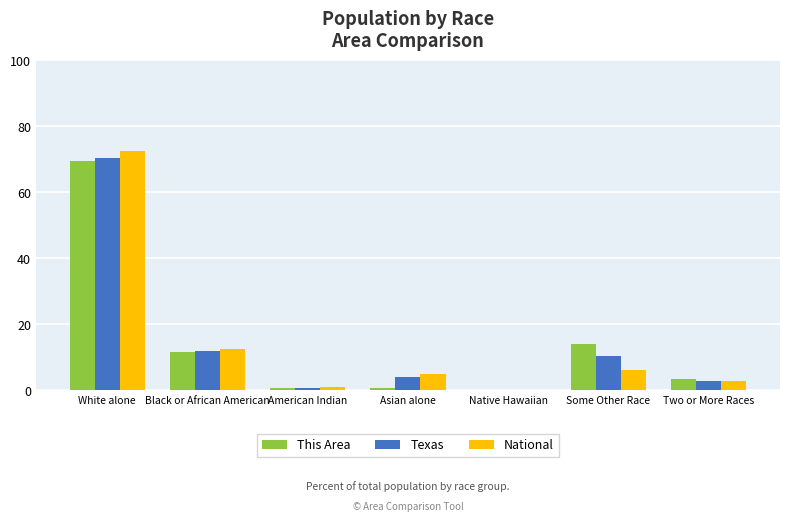

At which category is the sum across all series the highest?

White alone